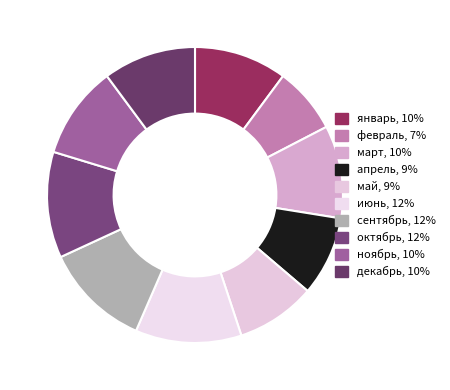

To the nearest percent, what is the difference between the largest and smallest slice percentages?

4%